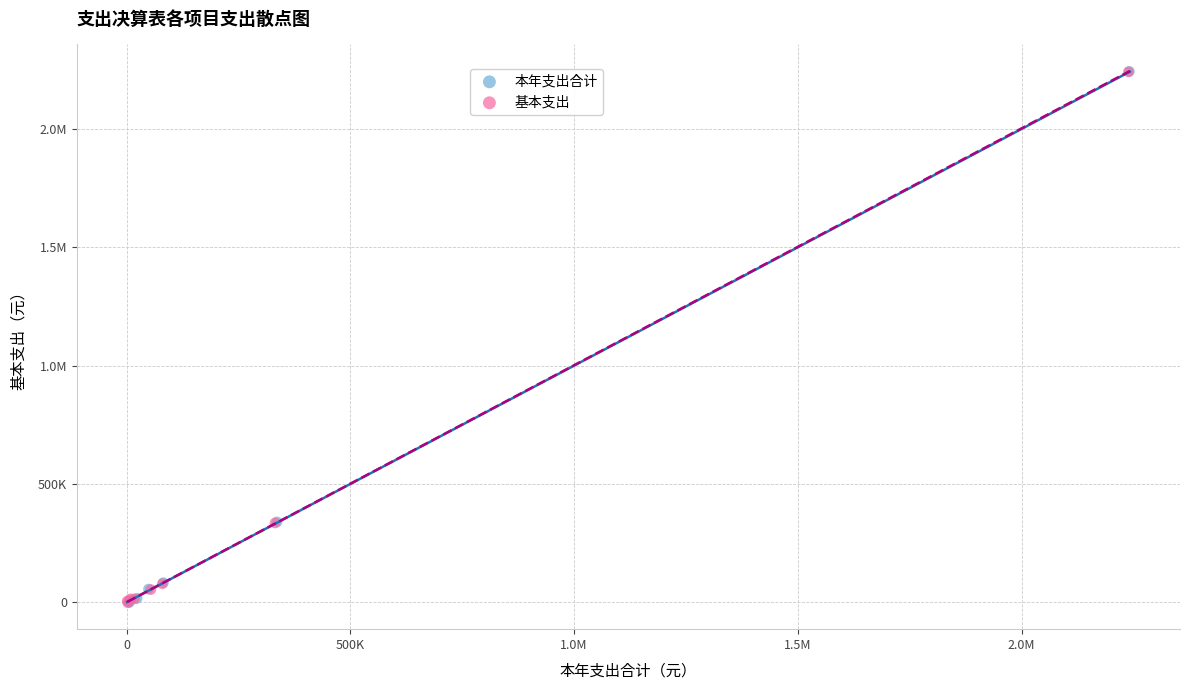

What are all the series names shown in the legend?

本年支出合计, 基本支出